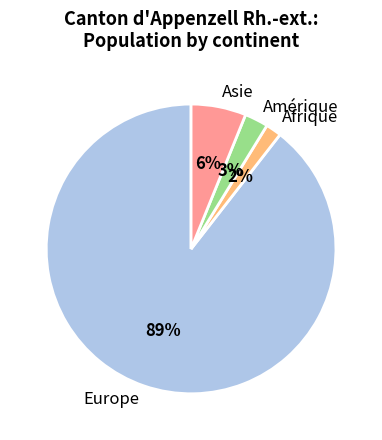

Is it true that Amérique is 14% of the pie?

False